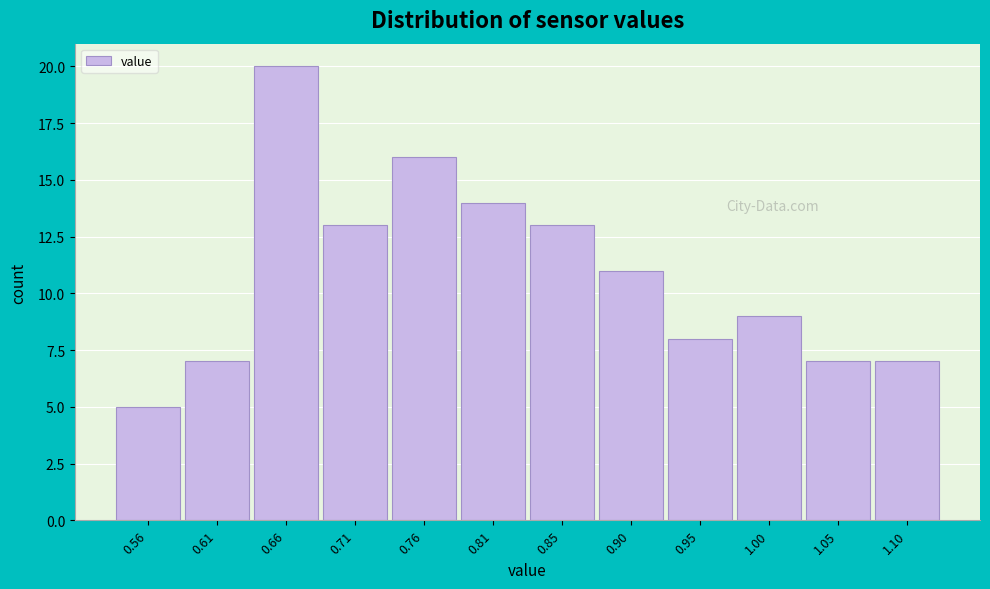

Reading left to right, list all the values displayed in this chart.

0.56=5	0.61=7	0.66=20	0.71=13	0.76=16	0.81=14	0.85=13	0.90=11	0.95=8	1.00=9	1.05=7	1.10=7